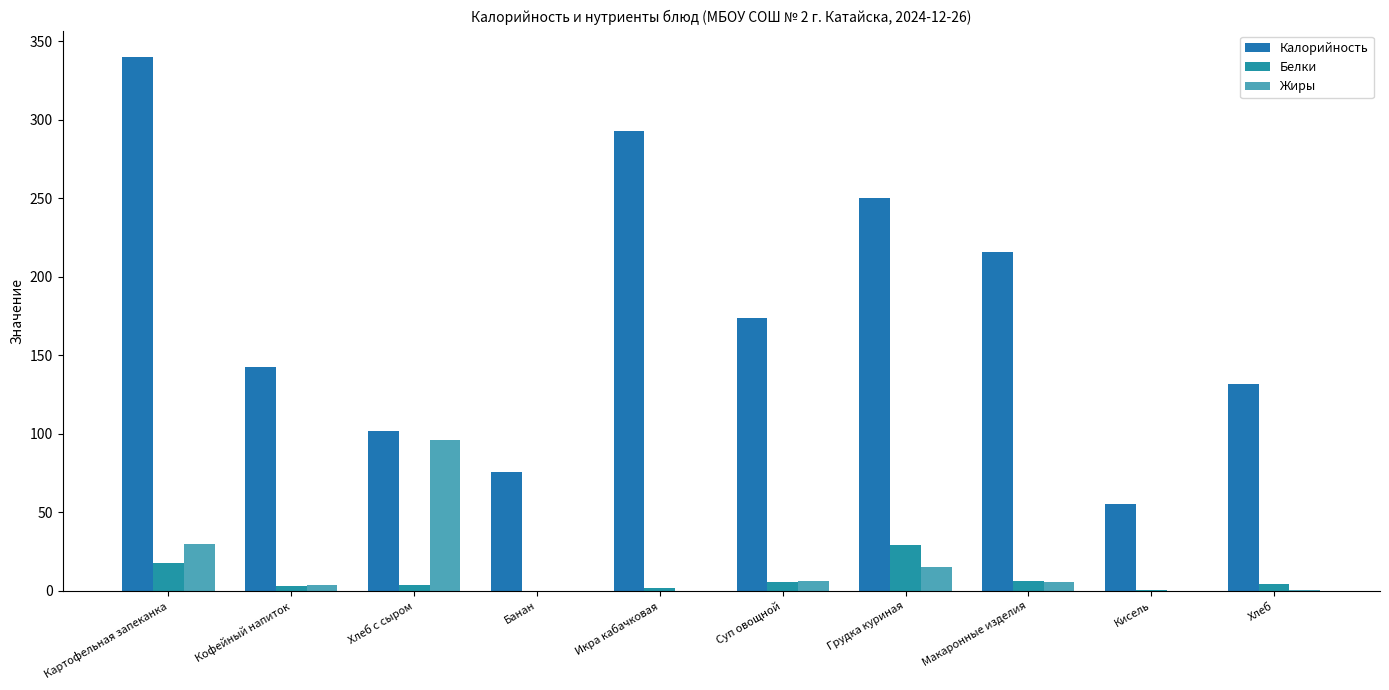

What is the greatest value displayed?

339.8